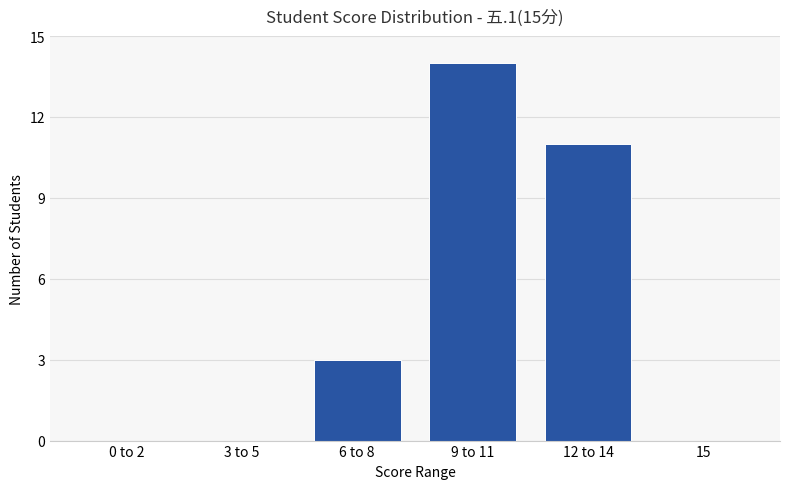

What is the sum of the values at 9 to 11 and 3 to 5?

14